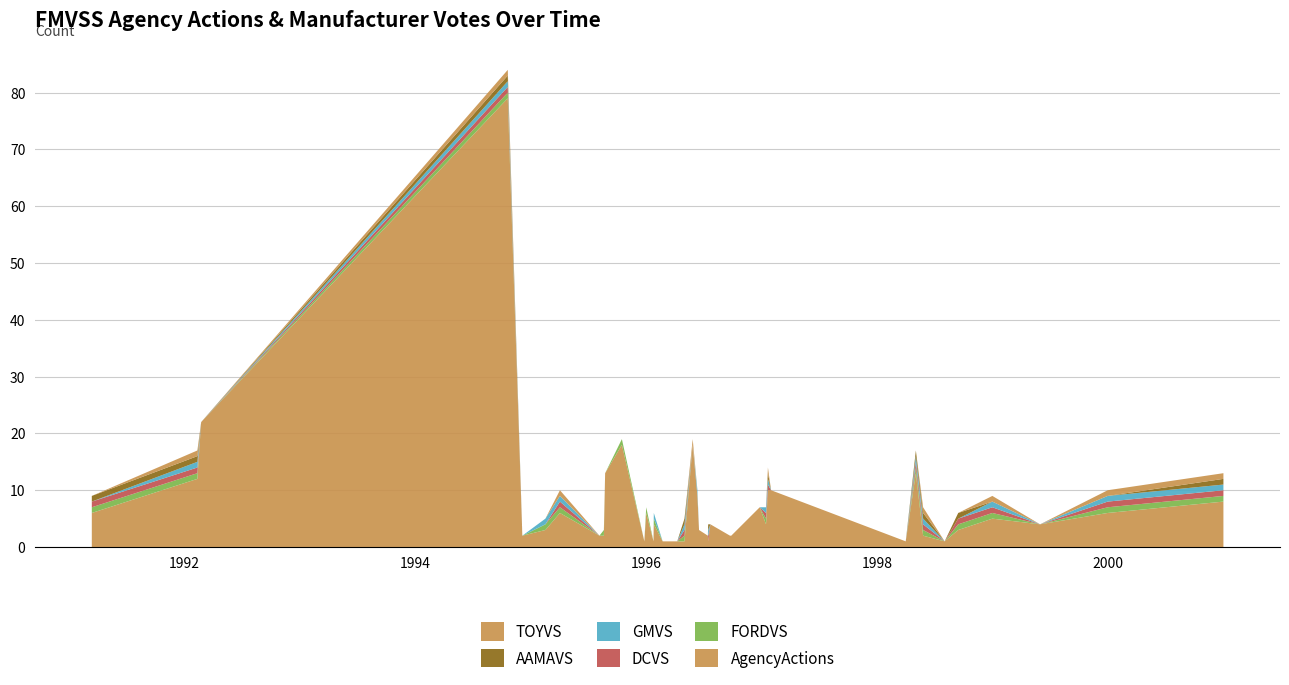

Reading left to right, list all the values displayed in this chart.

AgencyActions: 1991-03-15=6	1992-02-12=12	1992-02-24=22	1994-10-21=79	1994-12-06=2	1995-02-17=3	1995-04-04=6	1995-08-07=2	1995-08-21=2	1995-08-25=13	1995-10-17=18	1995-12-27=1	1996-01-02=6	1996-01-25=1	1996-01-26=4	1996-02-23=1	1996-02-24=1	1996-04-09=1	1996-05-02=1	1996-05-28=18	1996-06-12=9	1996-06-17=3	1996-07-15=2	1996-07-16=1	1996-07-23=4	1996-09-23=2	1996-09-27=2	1996-12-26=7	1997-01-15=4	1997-01-21=10	1997-01-31=10	1998-04-02=1	1998-05-04=13	1998-05-27=2	1998-08-03=1	1998-09-15=3	1999-01-01=5	1999-06-01=4	2000-01-01=6	2001-01-01=8
FORDVS: 1991-03-15=1	1992-02-12=1	1992-02-24=0	1994-10-21=1	1994-12-06=0	1995-02-17=1	1995-04-04=1	1995-08-07=0	1995-08-21=1	1995-08-25=0	1995-10-17=1	1995-12-27=0	1996-01-02=1	1996-01-25=0	1996-01-26=1	1996-02-23=0	1996-02-24=0	1996-04-09=0	1996-05-02=1	1996-05-28=0	1996-06-12=0	1996-06-17=0	1996-07-15=0	1996-07-16=0	1996-07-23=0	1996-09-23=0	1996-09-27=0	1996-12-26=0	1997-01-15=1	1997-01-21=0	1997-01-31=0	1998-04-02=0	1998-05-04=1	1998-05-27=1	1998-08-03=0	1998-09-15=1	1999-01-01=1	1999-06-01=0	2000-01-01=1	2001-01-01=1
DCVS: 1991-03-15=1	1992-02-12=1	1992-02-24=0	1994-10-21=1	1994-12-06=0	1995-02-17=0	1995-04-04=1	1995-08-07=0	1995-08-21=0	1995-08-25=0	1995-10-17=0	1995-12-27=0	1996-01-02=0	1996-01-25=0	1996-01-26=0	1996-02-23=0	1996-02-24=0	1996-04-09=0	1996-05-02=1	1996-05-28=0	1996-06-12=0	1996-06-17=0	1996-07-15=0	1996-07-16=1	1996-07-23=0	1996-09-23=0	1996-09-27=0	1996-12-26=0	1997-01-15=1	1997-01-21=1	1997-01-31=0	1998-04-02=0	1998-05-04=1	1998-05-27=1	1998-08-03=0	1998-09-15=1	1999-01-01=1	1999-06-01=0	2000-01-01=1	2001-01-01=1
GMVS: 1991-03-15=0	1992-02-12=1	1992-02-24=0	1994-10-21=1	1994-12-06=0	1995-02-17=1	1995-04-04=1	1995-08-07=0	1995-08-21=0	1995-08-25=0	1995-10-17=0	1995-12-27=0	1996-01-02=0	1996-01-25=0	1996-01-26=1	1996-02-23=0	1996-02-24=0	1996-04-09=0	1996-05-02=1	1996-05-28=0	1996-06-12=1	1996-06-17=0	1996-07-15=0	1996-07-16=1	1996-07-23=0	1996-09-23=0	1996-09-27=0	1996-12-26=0	1997-01-15=1	1997-01-21=1	1997-01-31=0	1998-04-02=0	1998-05-04=1	1998-05-27=1	1998-08-03=0	1998-09-15=0	1999-01-01=1	1999-06-01=0	2000-01-01=1	2001-01-01=1
AAMAVS: 1991-03-15=1	1992-02-12=1	1992-02-24=0	1994-10-21=1	1994-12-06=0	1995-02-17=0	1995-04-04=0	1995-08-07=0	1995-08-21=0	1995-08-25=0	1995-10-17=0	1995-12-27=0	1996-01-02=0	1996-01-25=0	1996-01-26=0	1996-02-23=0	1996-02-24=0	1996-04-09=0	1996-05-02=1	1996-05-28=0	1996-06-12=0	1996-06-17=0	1996-07-15=0	1996-07-16=1	1996-07-23=0	1996-09-23=0	1996-09-27=0	1996-12-26=0	1997-01-15=0	1997-01-21=1	1997-01-31=0	1998-04-02=0	1998-05-04=1	1998-05-27=1	1998-08-03=0	1998-09-15=1	1999-01-01=0	1999-06-01=0	2000-01-01=0	2001-01-01=1
TOYVS: 1991-03-15=0	1992-02-12=1	1992-02-24=0	1994-10-21=1	1994-12-06=0	1995-02-17=0	1995-04-04=1	1995-08-07=0	1995-08-21=0	1995-08-25=0	1995-10-17=0	1995-12-27=0	1996-01-02=0	1996-01-25=0	1996-01-26=0	1996-02-23=0	1996-02-24=0	1996-04-09=0	1996-05-02=0	1996-05-28=1	1996-06-12=0	1996-06-17=0	1996-07-15=0	1996-07-16=0	1996-07-23=0	1996-09-23=0	1996-09-27=0	1996-12-26=0	1997-01-15=0	1997-01-21=1	1997-01-31=0	1998-04-02=0	1998-05-04=0	1998-05-27=1	1998-08-03=0	1998-09-15=0	1999-01-01=1	1999-06-01=0	2000-01-01=1	2001-01-01=1